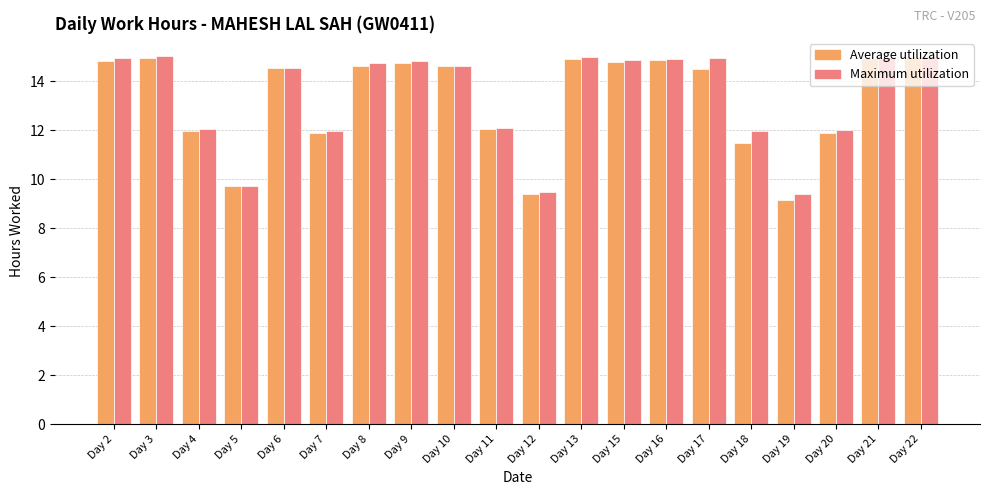

How many distinct data groups are displayed?

2